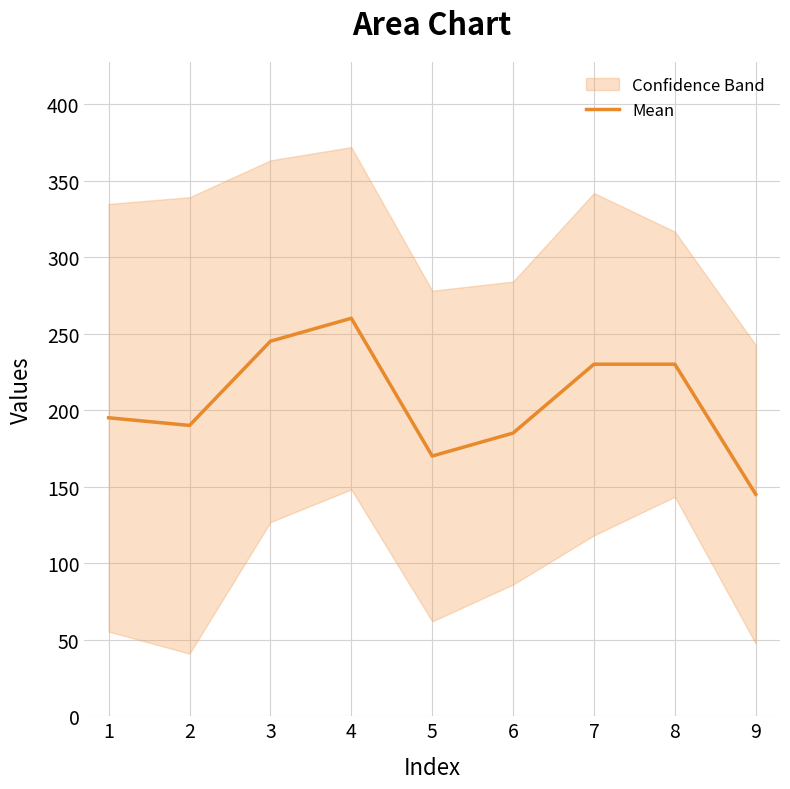

At which label does Mean reach its minimum?

9